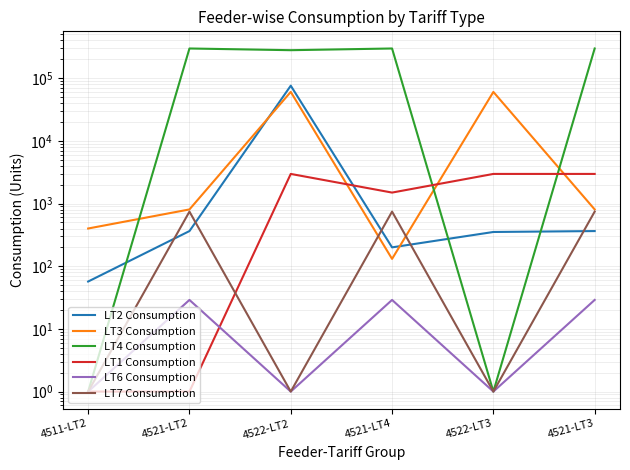

What is the label of the 3rd point from the left?

4522-LT2